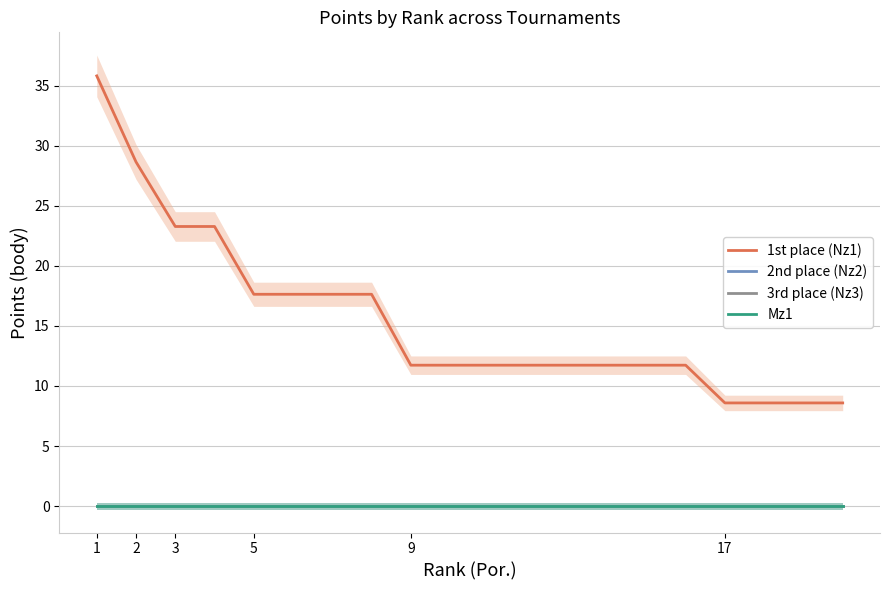

How many categories are shown in the chart?

20